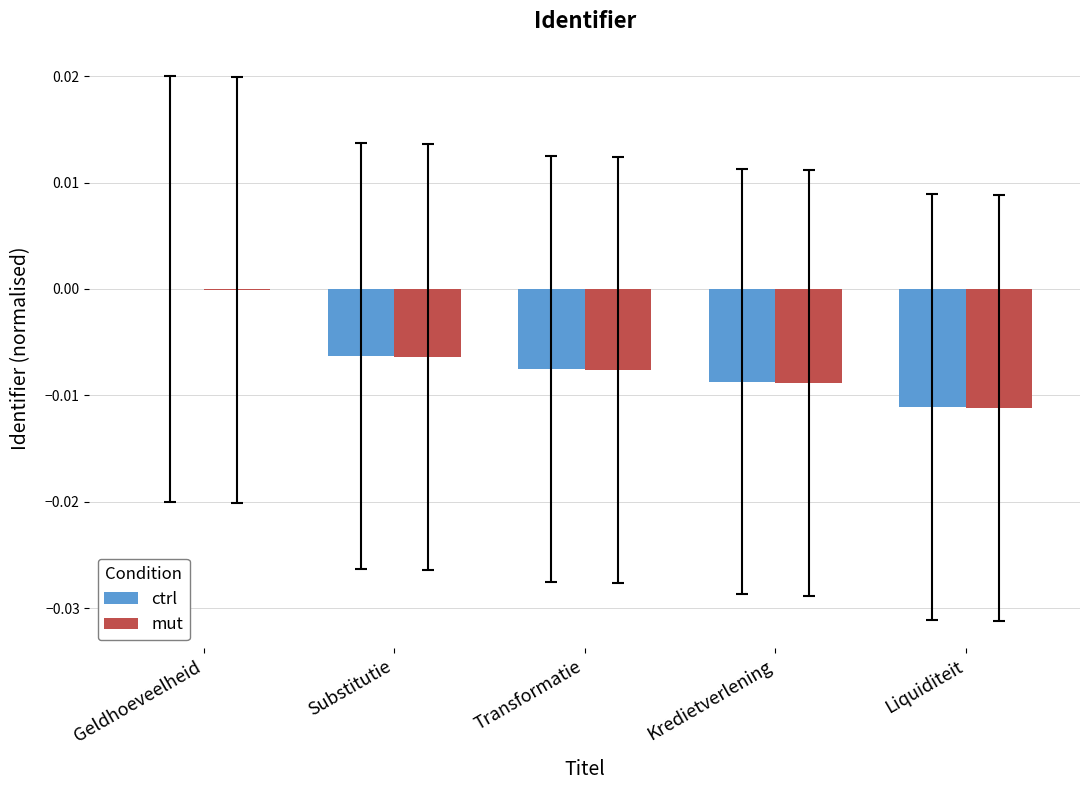

The mut series shows -0.0 at Transformatie. True or false?

True